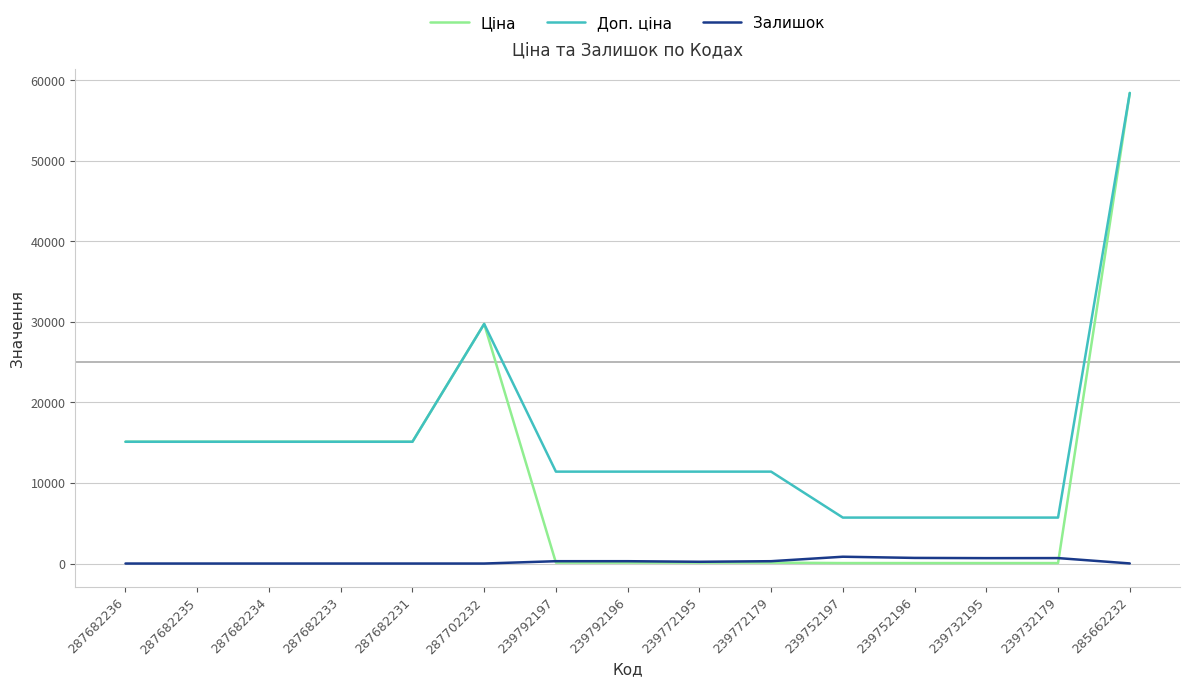

Rank the series by their average value, from highest to lowest.

Доп. ціна, Ціна, Залишок